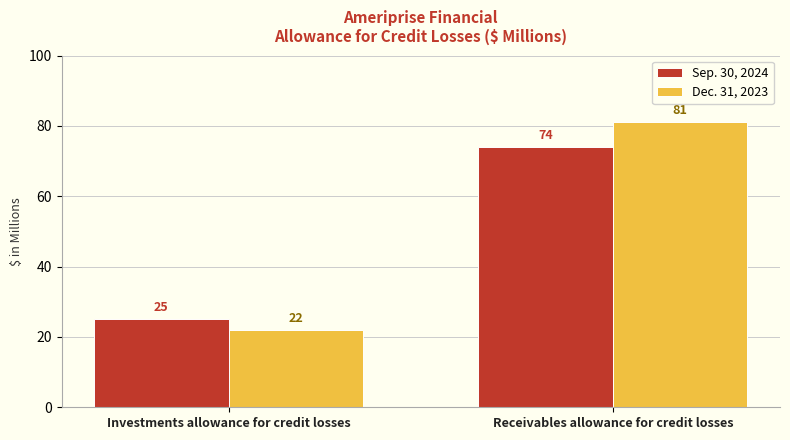

What is the sum of the Dec. 31, 2023 values at Receivables allowance for credit losses and Investments allowance for credit losses?

103